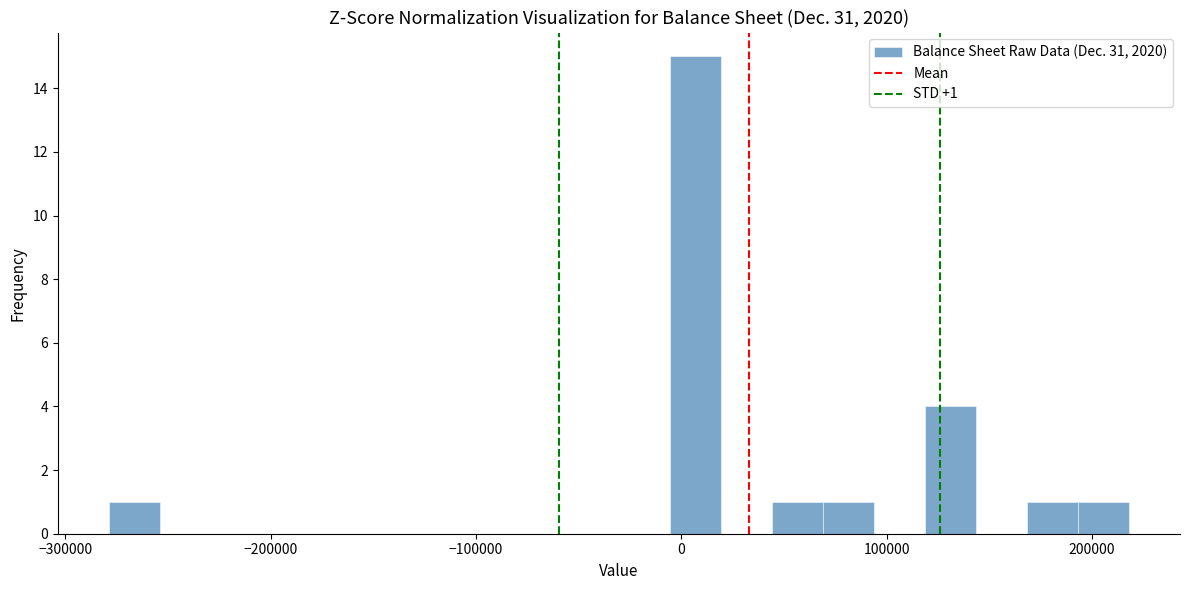

Read against the x-axis, roughly where is the centre of the tallest bar?

10000